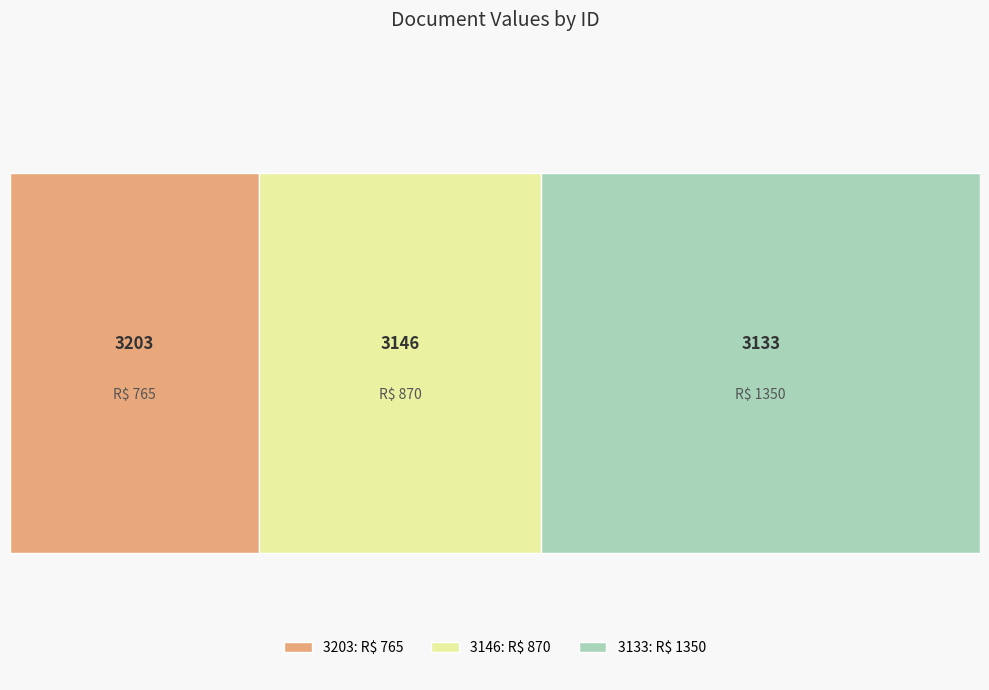

Does any single category account for the majority?

No